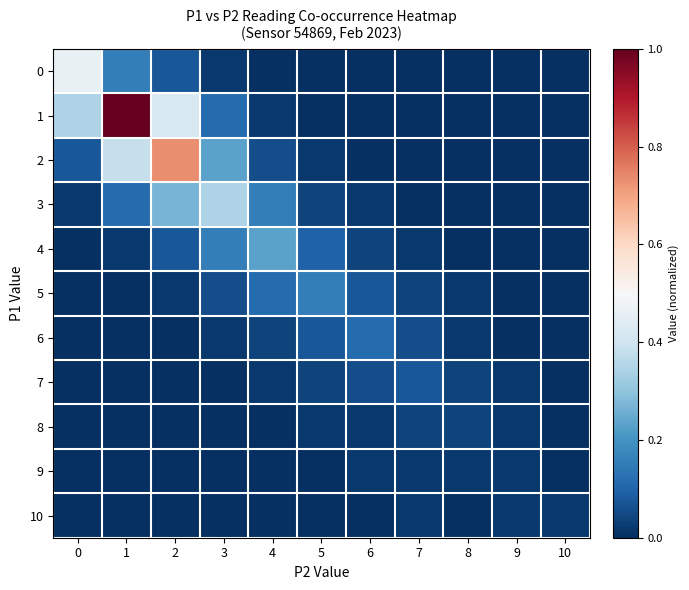

What is the spread (max minus min) of values at 7?

0.1